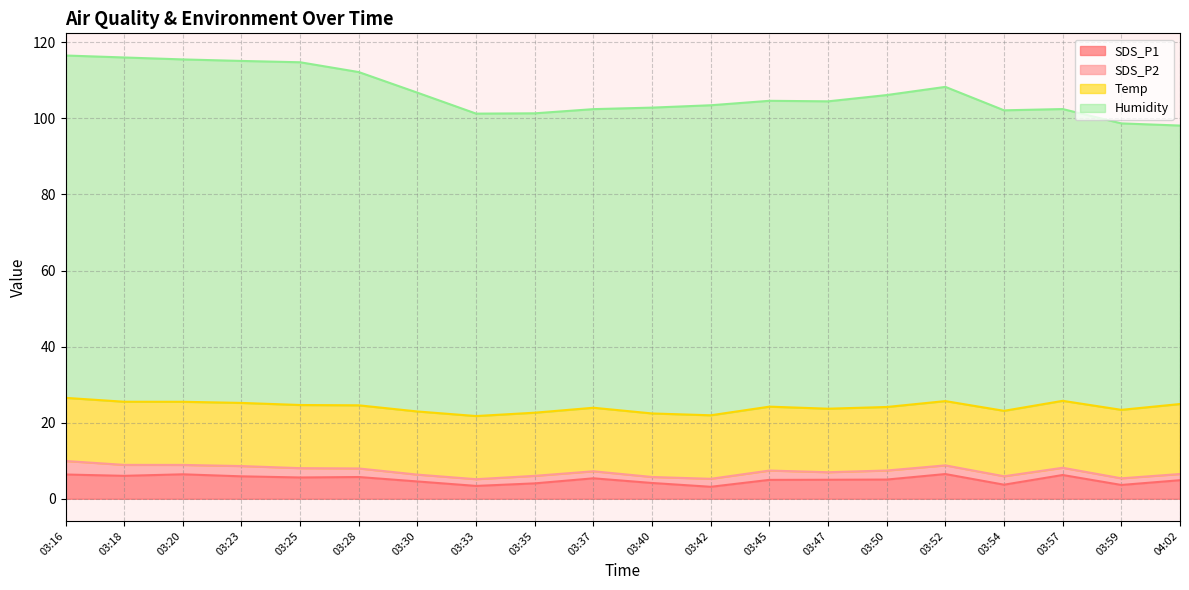

Is it true that Humidity equals 72.6 at 03:47?

False